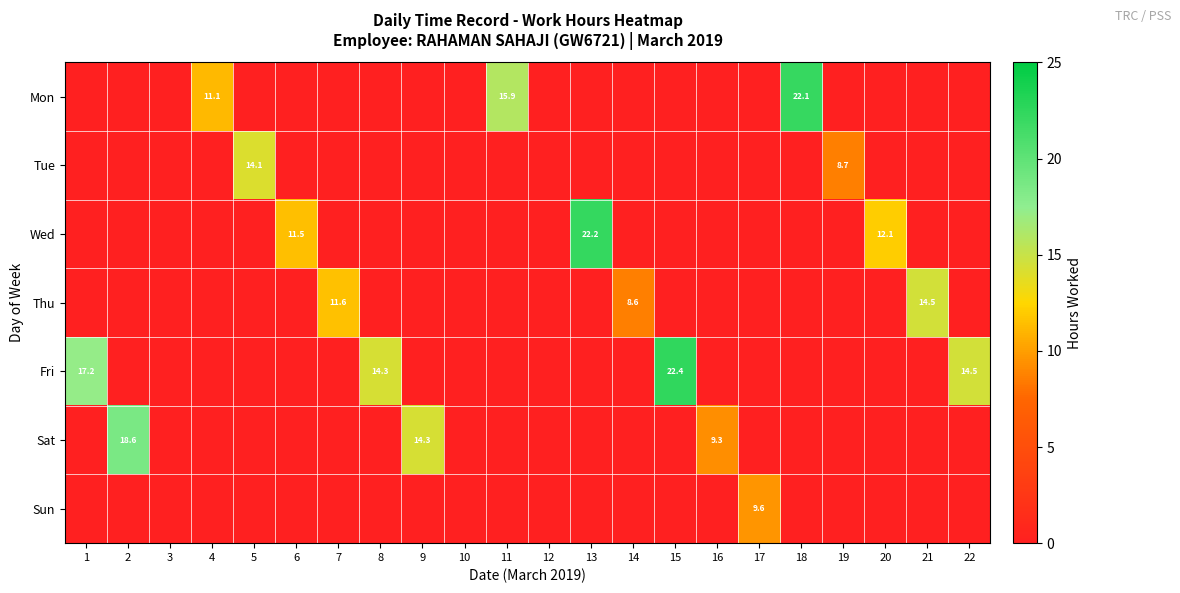

True or false: Mon has a value of 15.9 at 11.

True